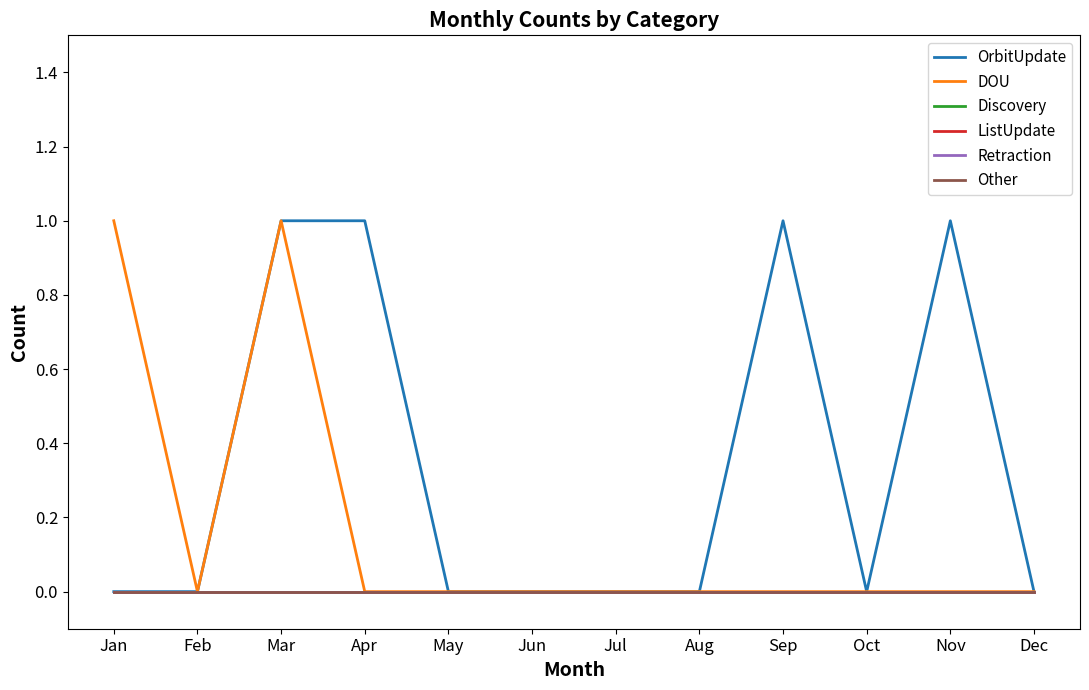

At which label is Discovery closest to 0?

Jan